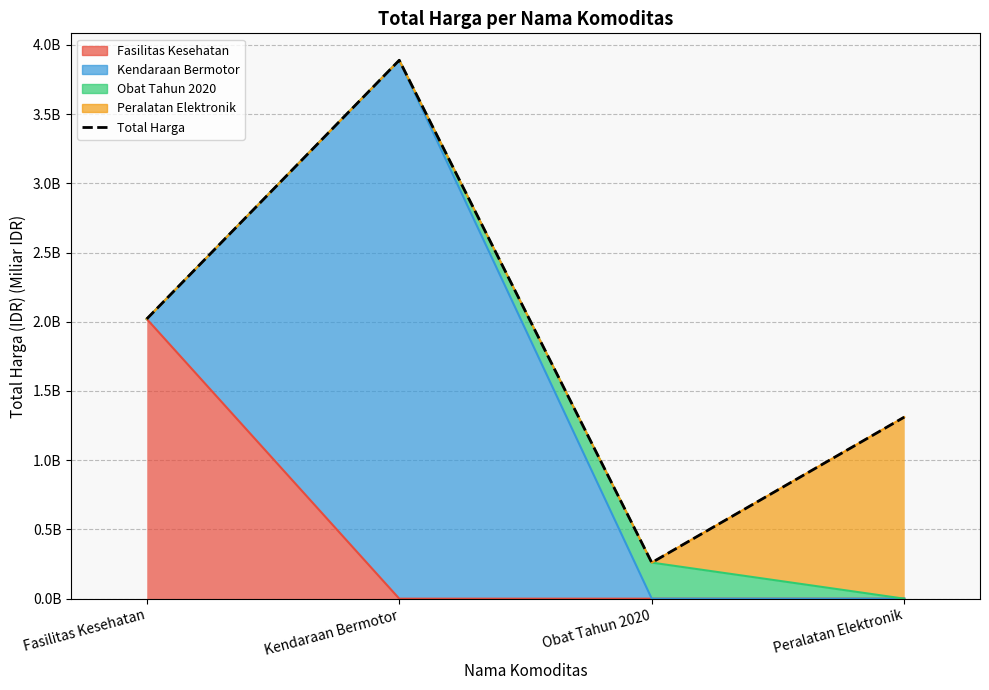

What is the label of the 1st point from the left?

Fasilitas Kesehatan